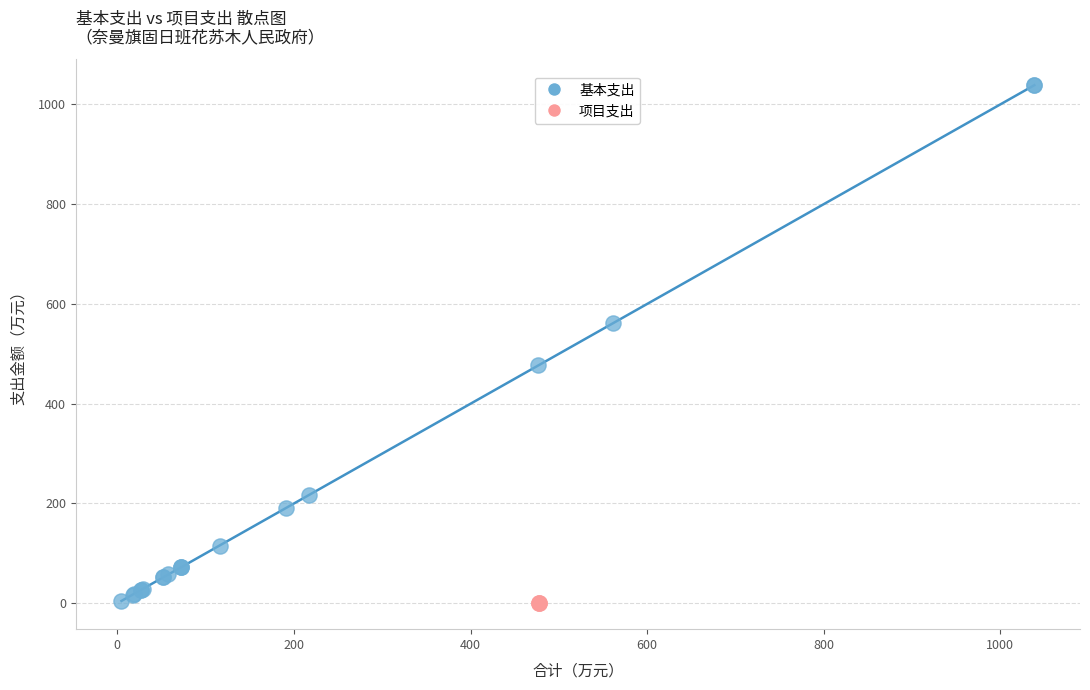

Which series contains the highest Y value?

基本支出